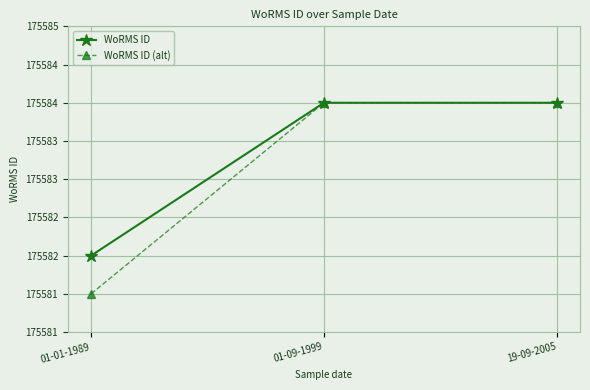

What is the label of the 2nd point from the left?

01-09-1999